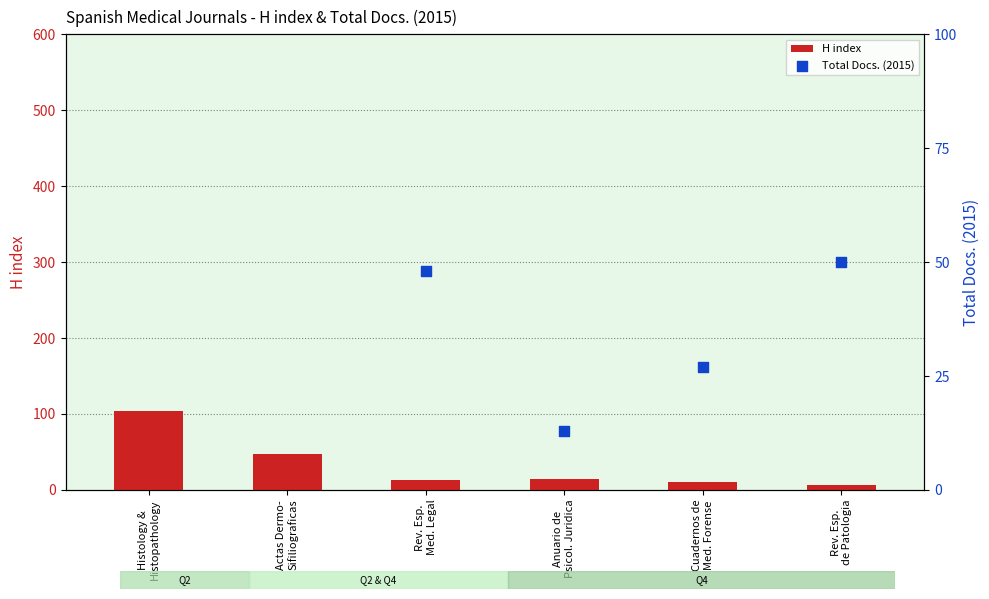

Which series contains the highest Y value?

Total Docs. (2015)